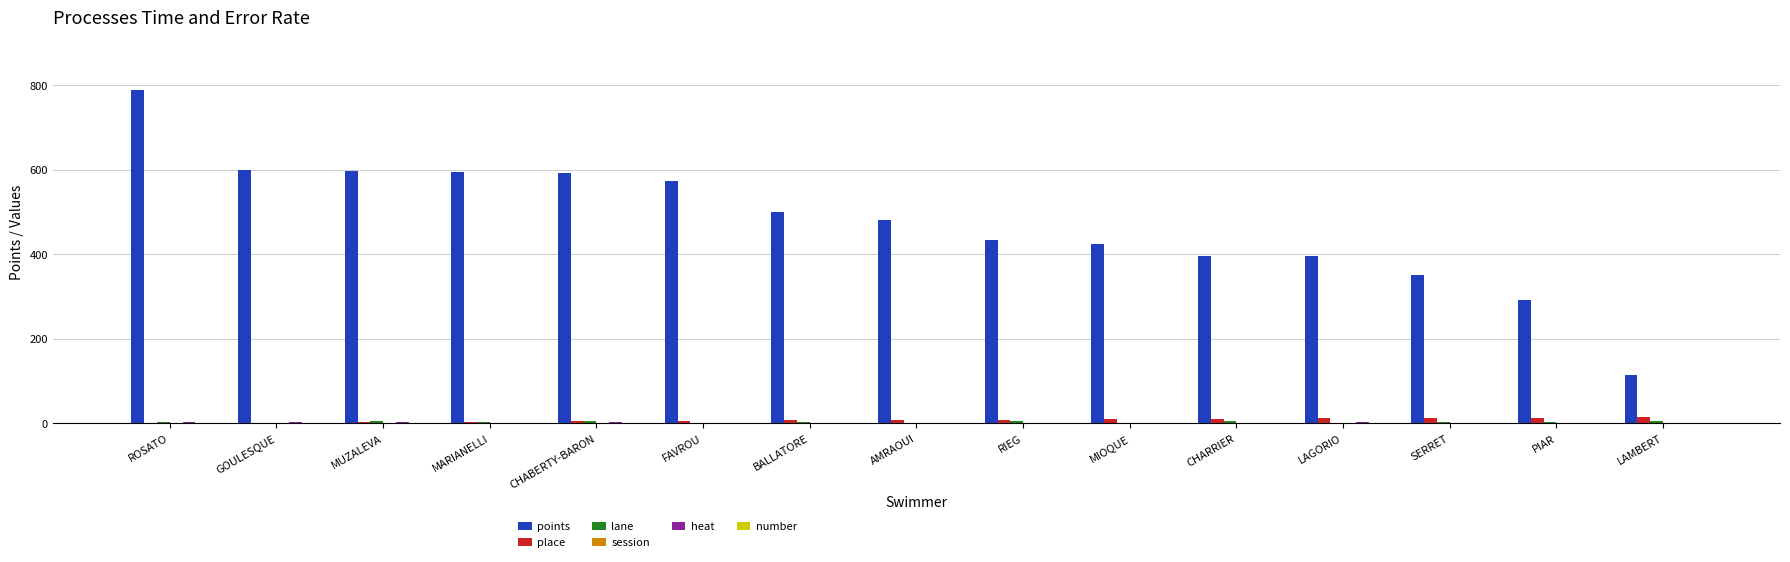

Are the bars horizontal?

No